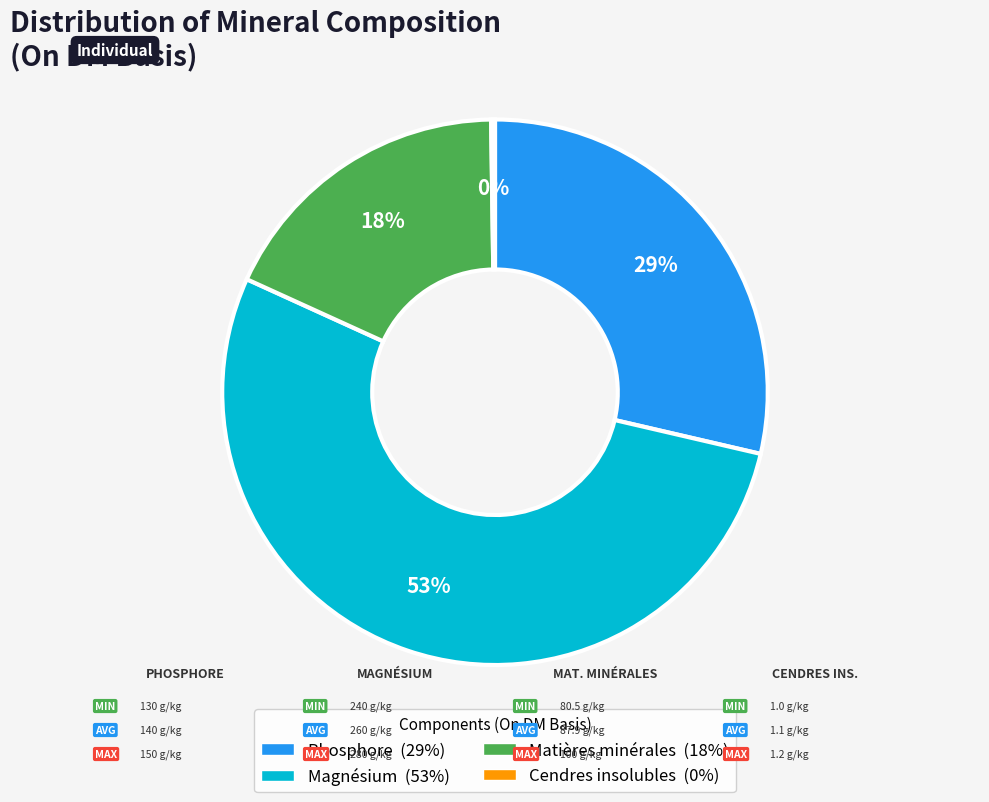

Which category accounts for the majority?

Magnésium